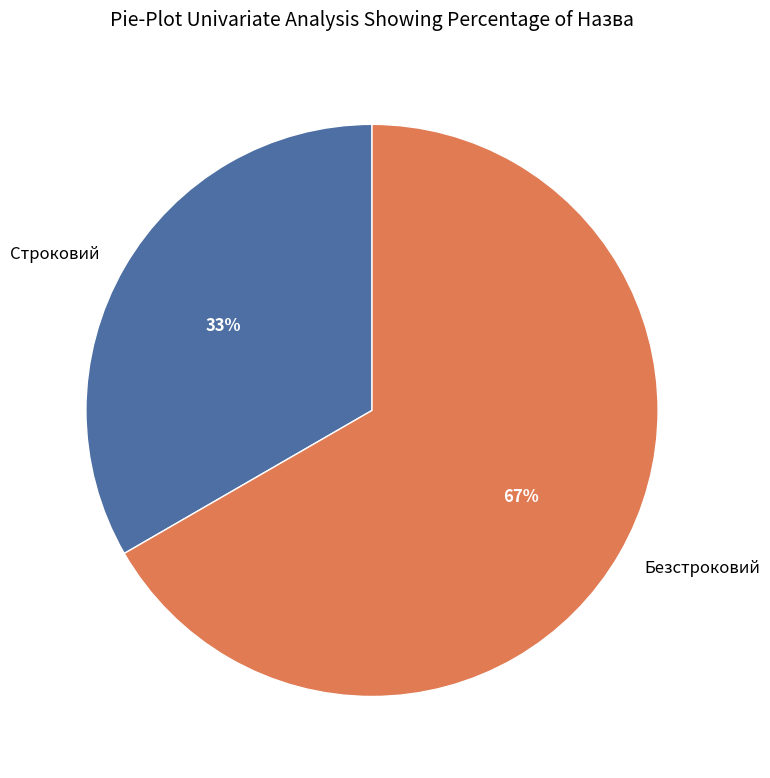

Do Строковий and Безстроковий together represent more than half of the pie?

Yes